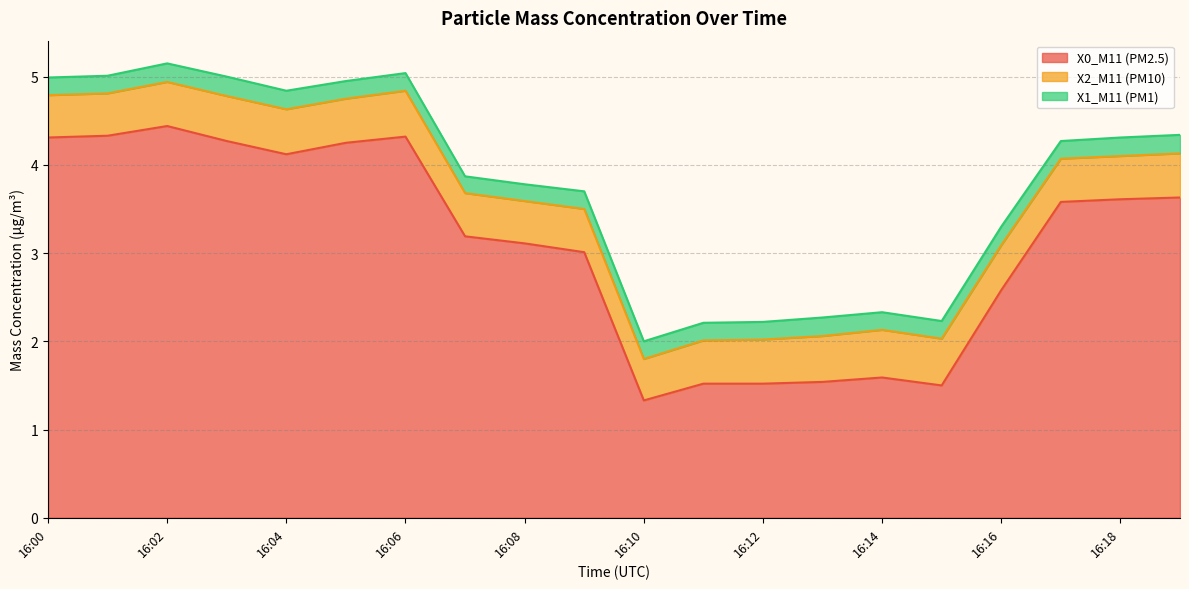

What are all the series names shown in the legend?

X0_M11 (PM2.5), X2_M11 (PM10), X1_M11 (PM1)